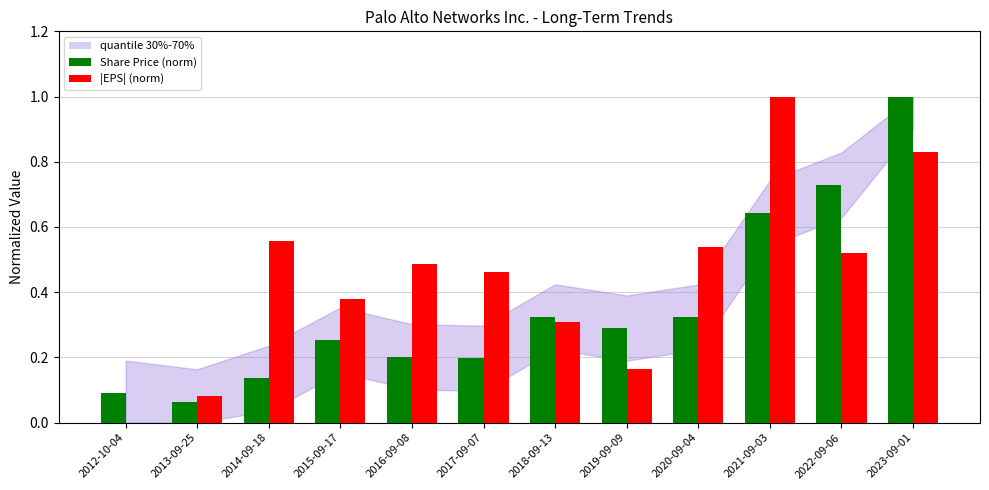

What is the sum of all Share Price (norm) values?

4.3